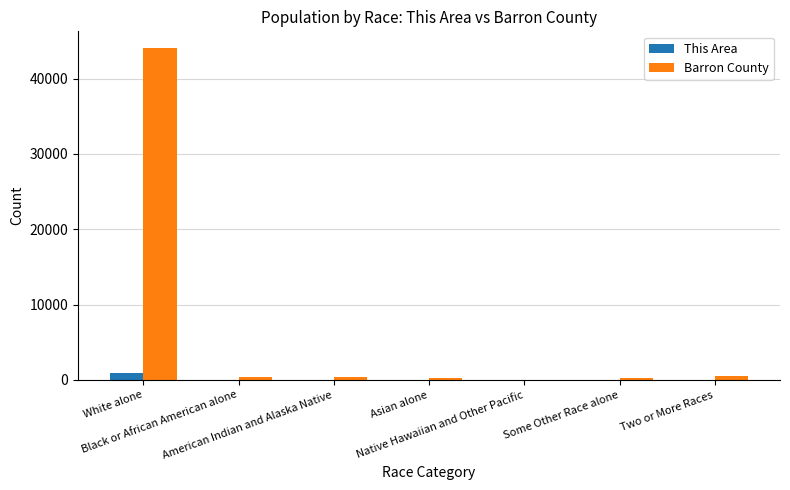

What is the maximum value shown in the chart?

44076